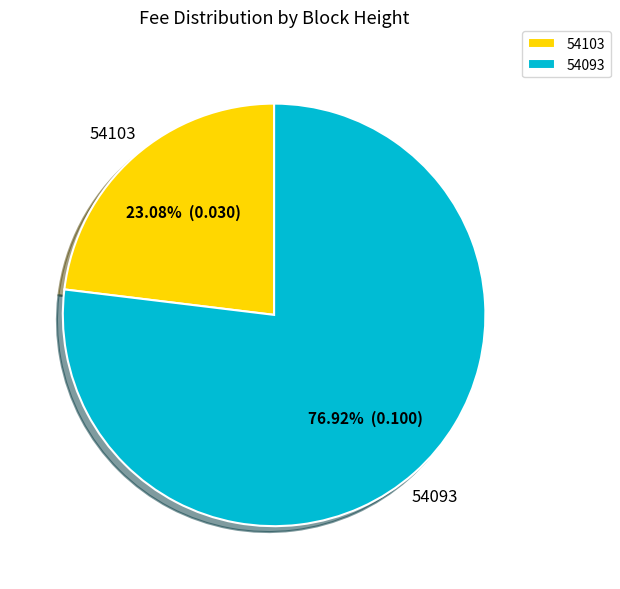

Between 54093 and 54103, which is larger?

54093